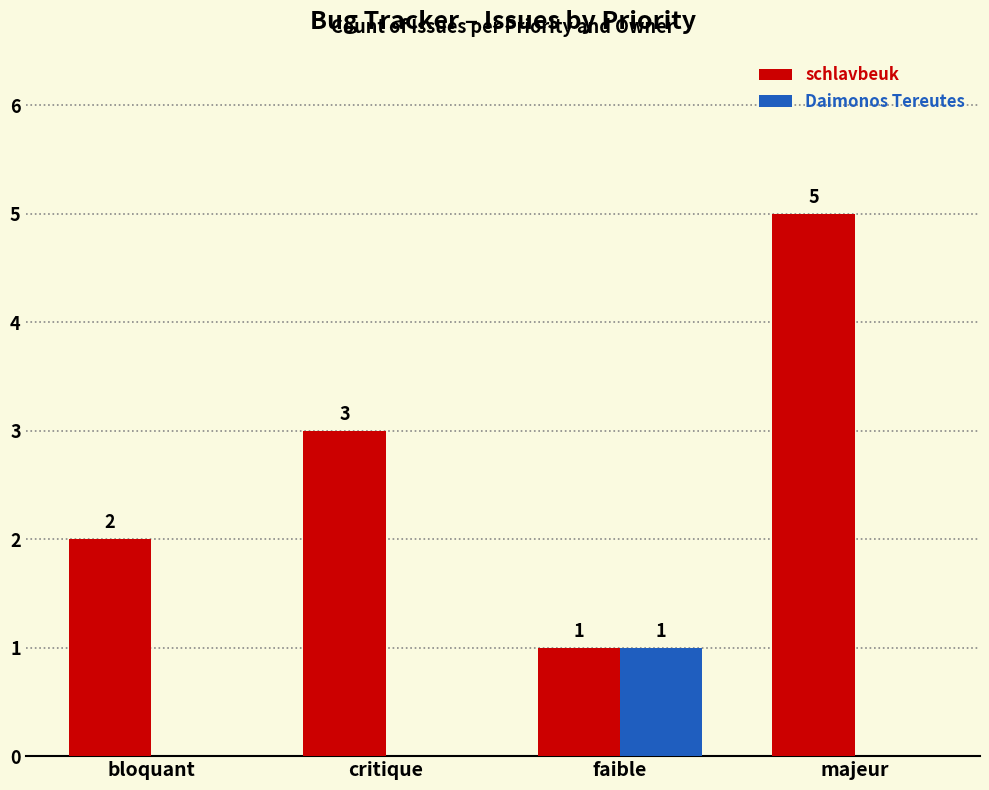

Count the schlavbeuk values in the range 2 to 5.

3